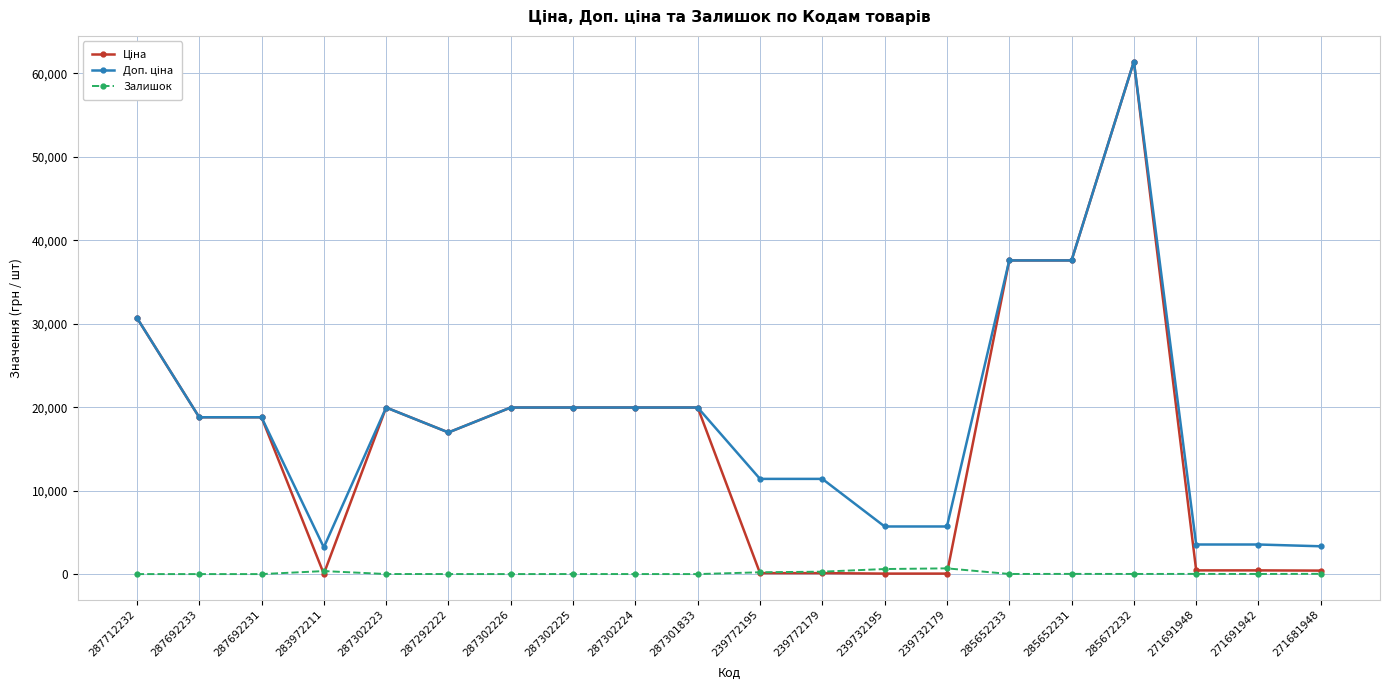

What is the spread (max minus min) of values at 287692233?

18796.8